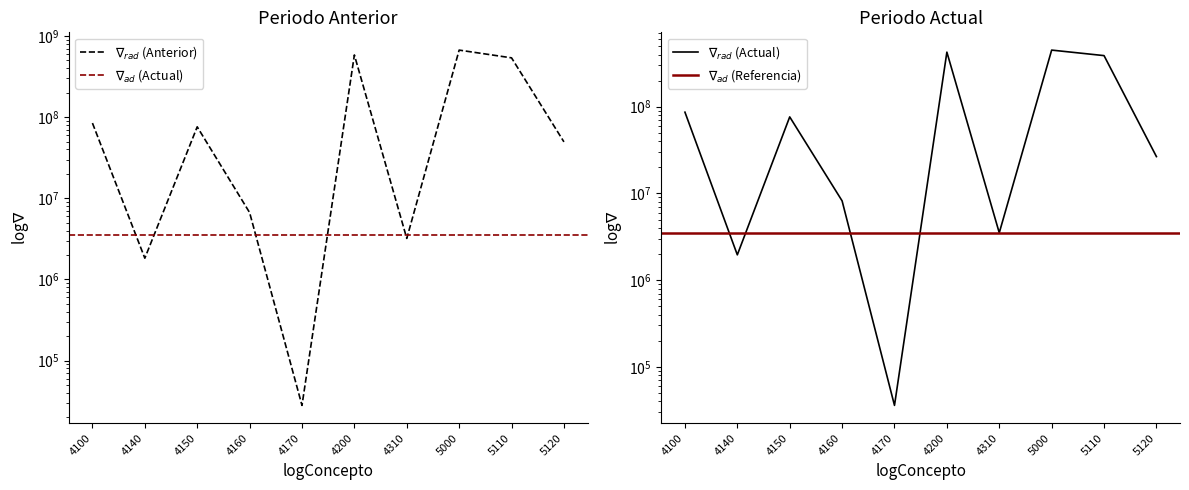

How many data points in Periodo Anterior are above 75993256?

4